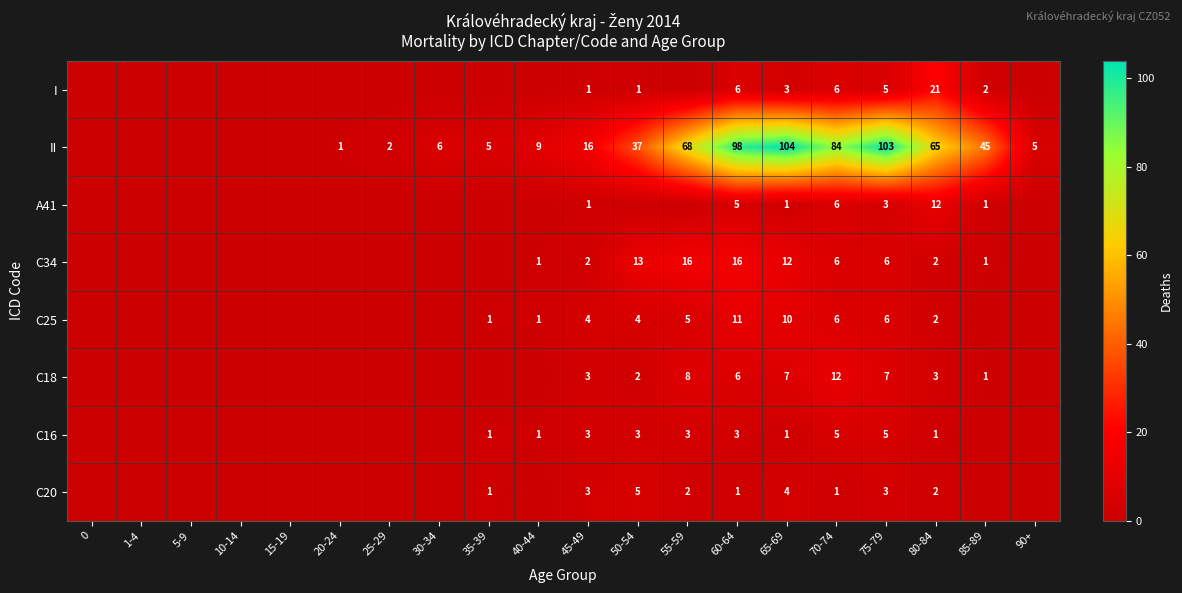

Between 20-24 and 40-44, which is larger?

20-24